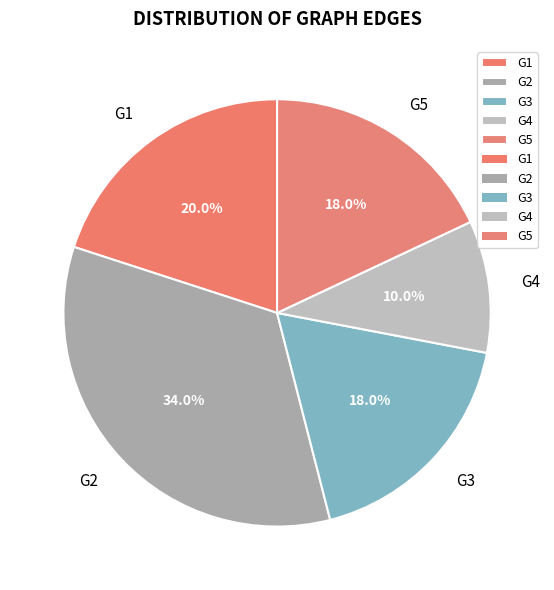

Is there any slice that represents more than half of the pie?

No